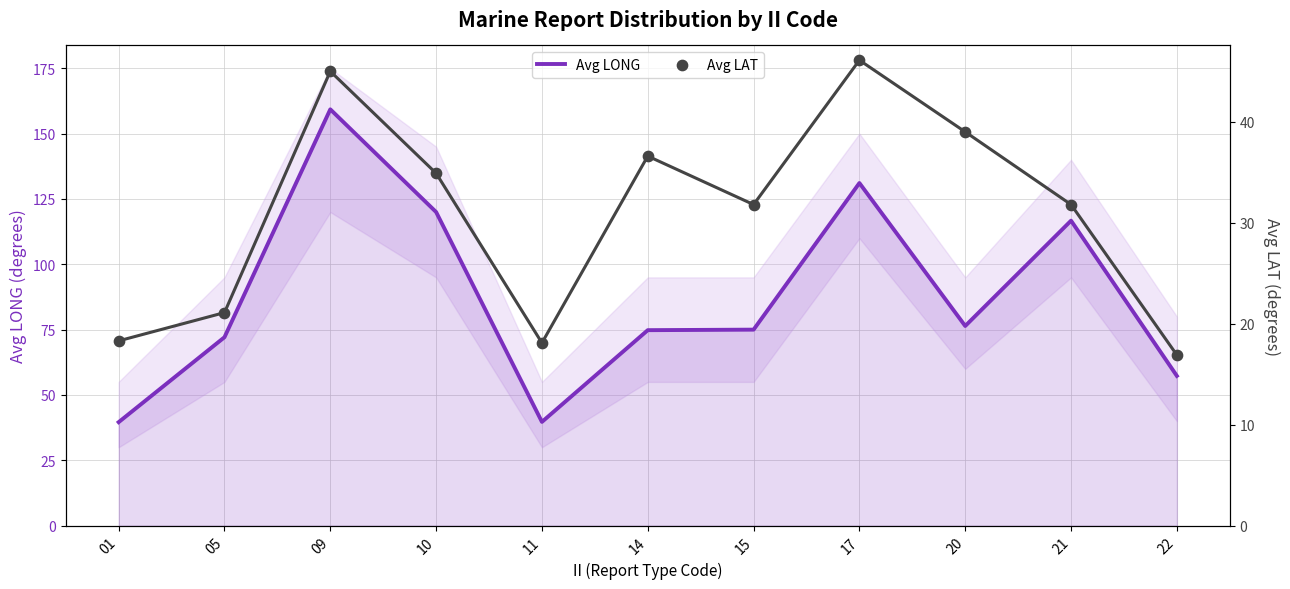

What are all the series names shown in the legend?

Avg LONG, Avg LAT